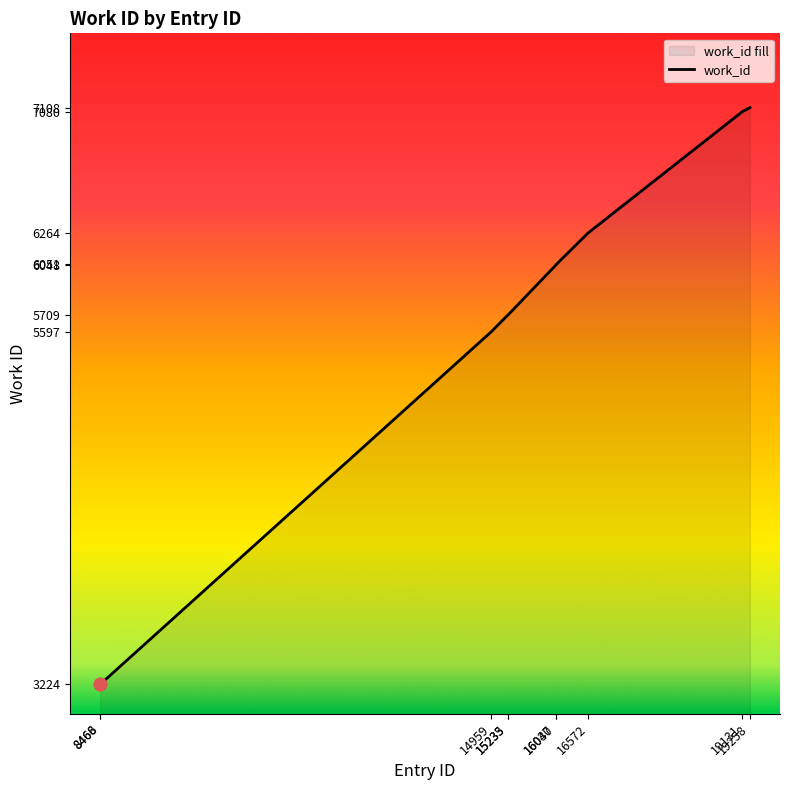

What is the change in value from 16040 to 19131?

+1029